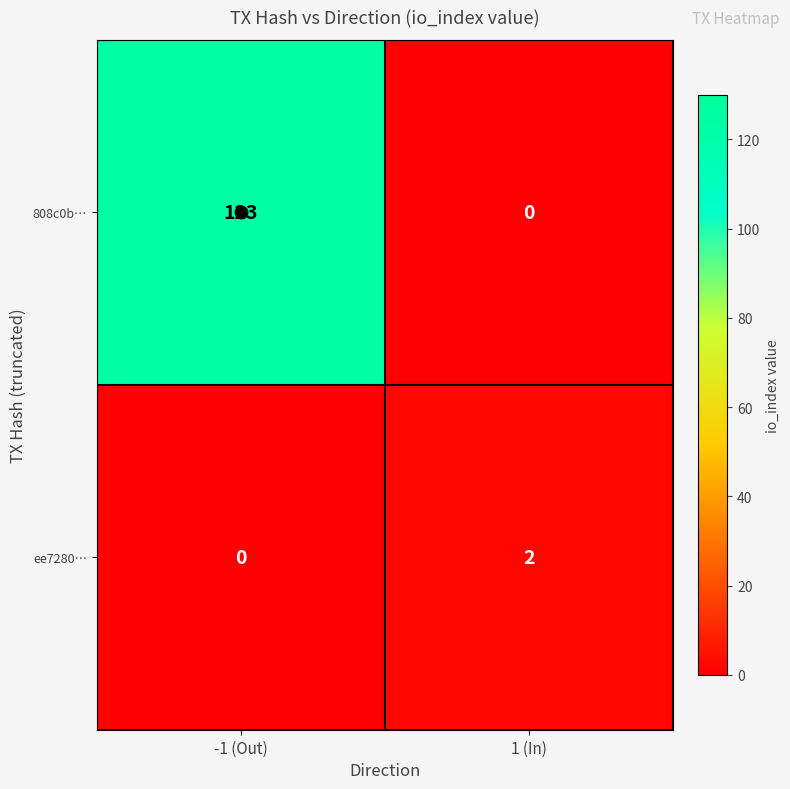

Is it true that ee7280… equals -1 at -1 (Out)?

False